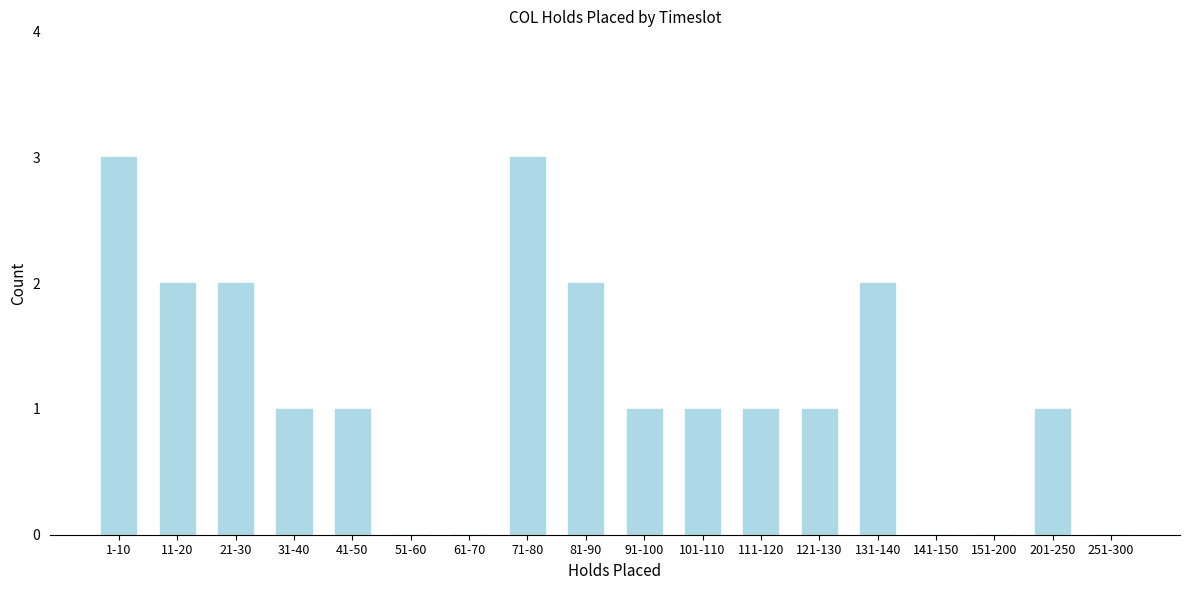

Reading left to right, list all the values displayed in this chart.

1-10=3	11-20=2	21-30=2	31-40=1	41-50=1	51-60=0	61-70=0	71-80=3	81-90=2	91-100=1	101-110=1	111-120=1	121-130=1	131-140=2	141-150=0	151-200=0	201-250=1	251-300=0